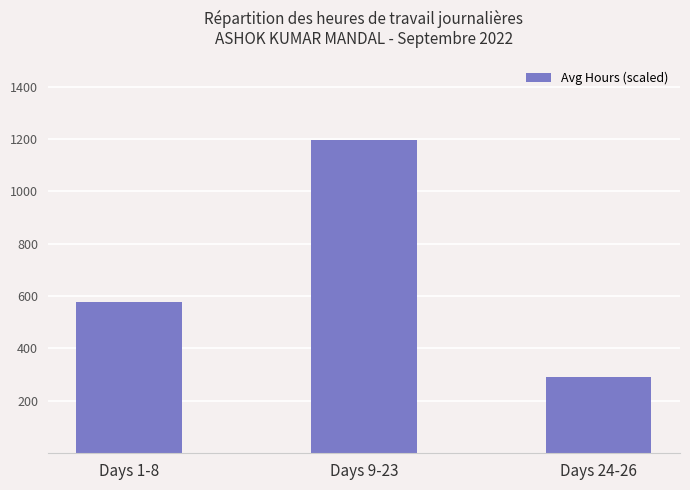

Which has a higher value, Days 9-23 or Days 1-8?

Days 9-23